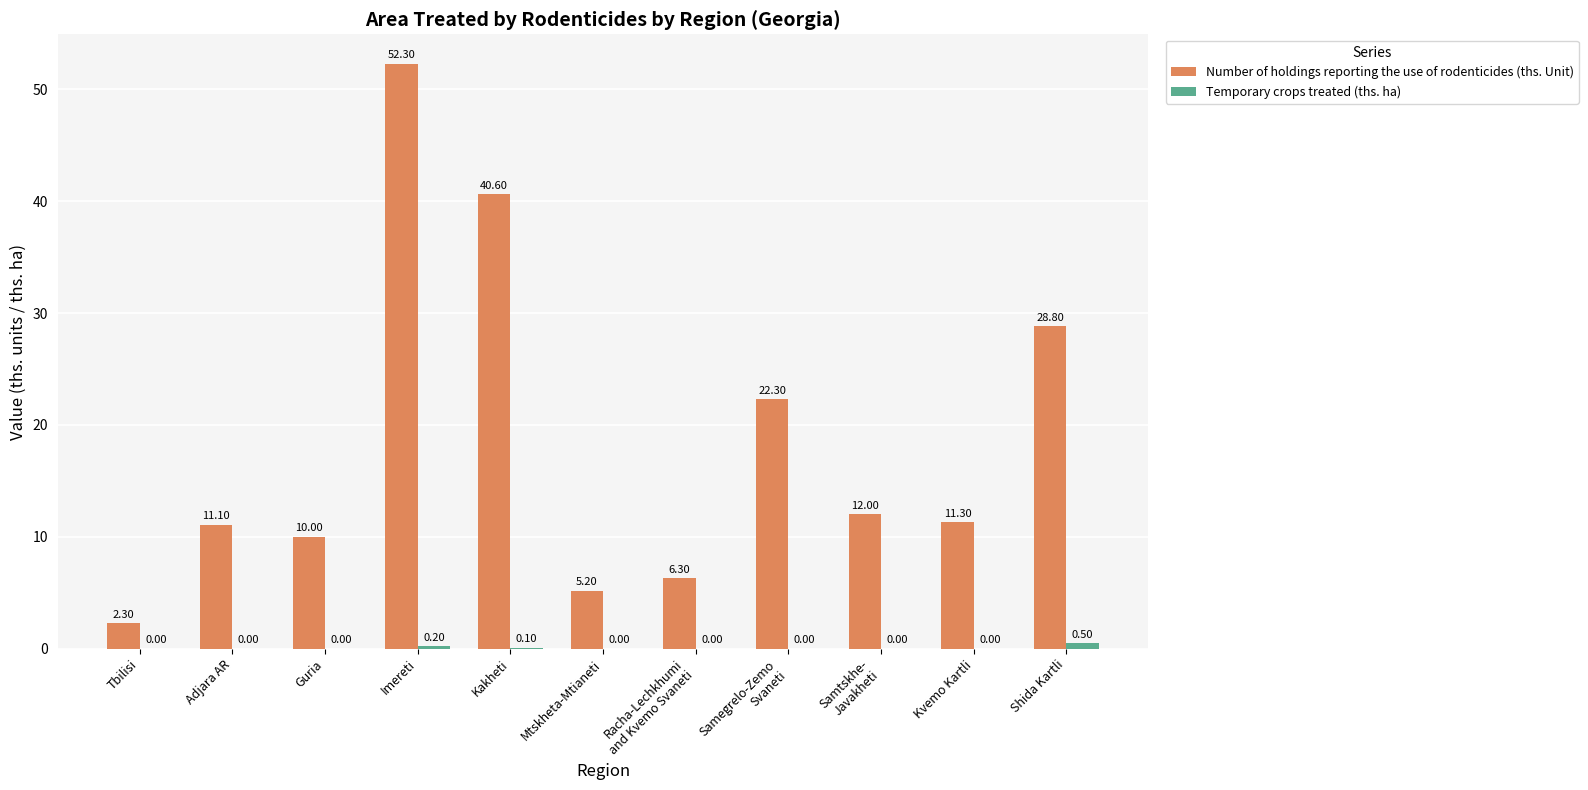

What is the sum of the Number of holdings reporting the use of rodenticides (ths. Unit) values at Adjara AR and Kakheti?

51.7